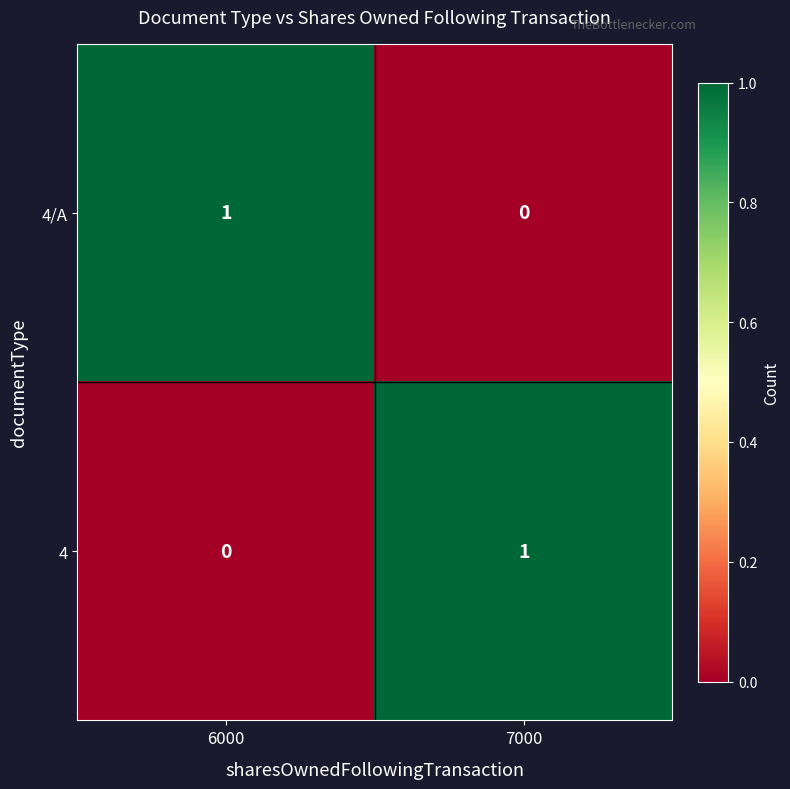

What is the difference between the highest and lowest values at 7000?

1